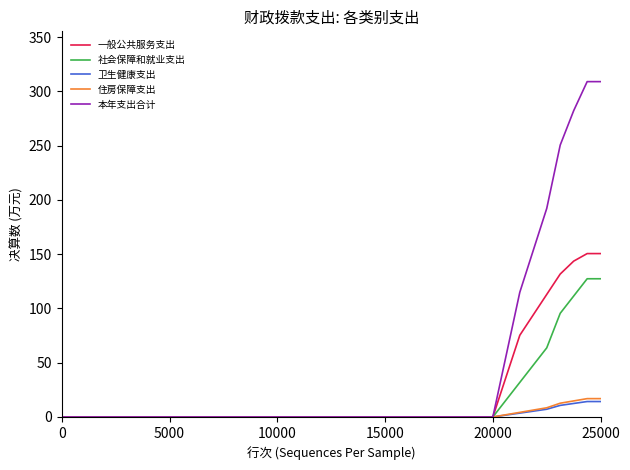

Which series has the largest total across all categories?

本年支出合计